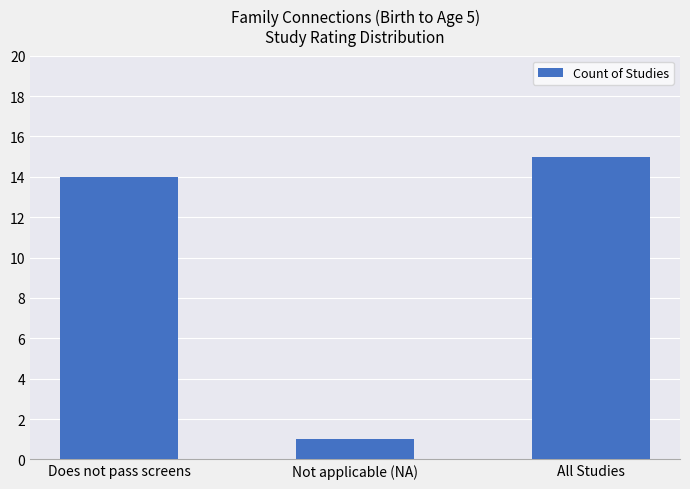

What value does the data have at Not applicable (NA)?

1